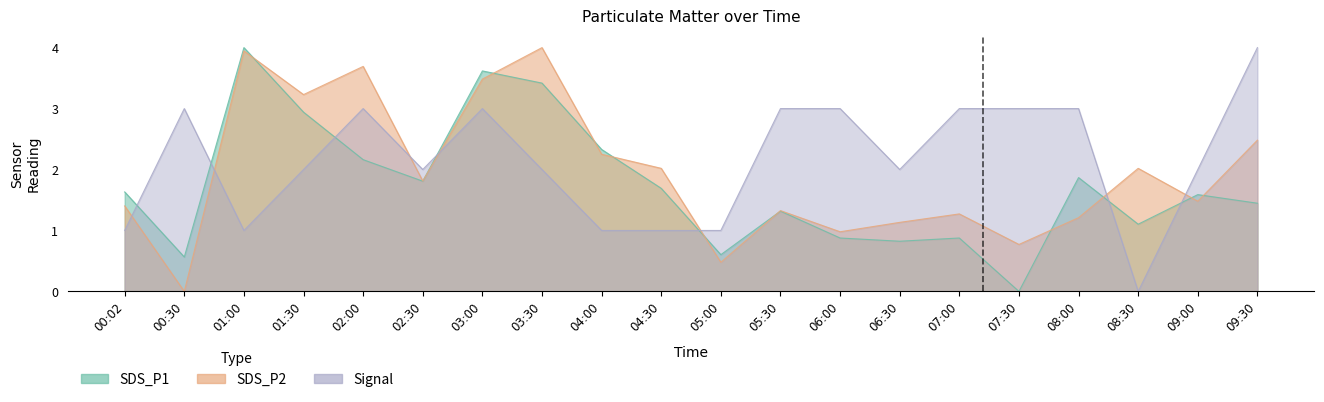

What is the total value across all series at 06:30?

4.0